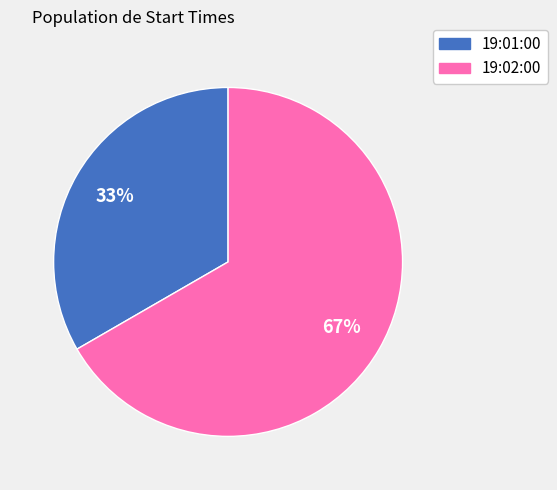

What is the majority slice?

19:02:00